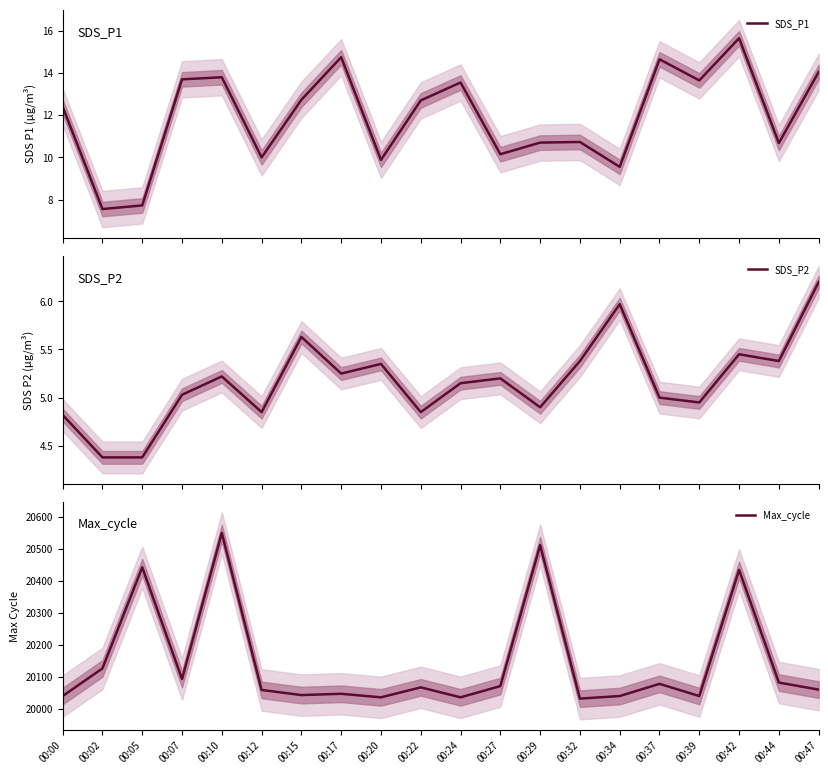

Rank the categories by SDS_P1 value from lowest to highest.

00:02, 00:05, 00:34, 00:20, 00:12, 00:27, 00:44, 00:29, 00:32, 00:00, 00:22, 00:15, 00:24, 00:39, 00:07, 00:10, 00:47, 00:37, 00:17, 00:42